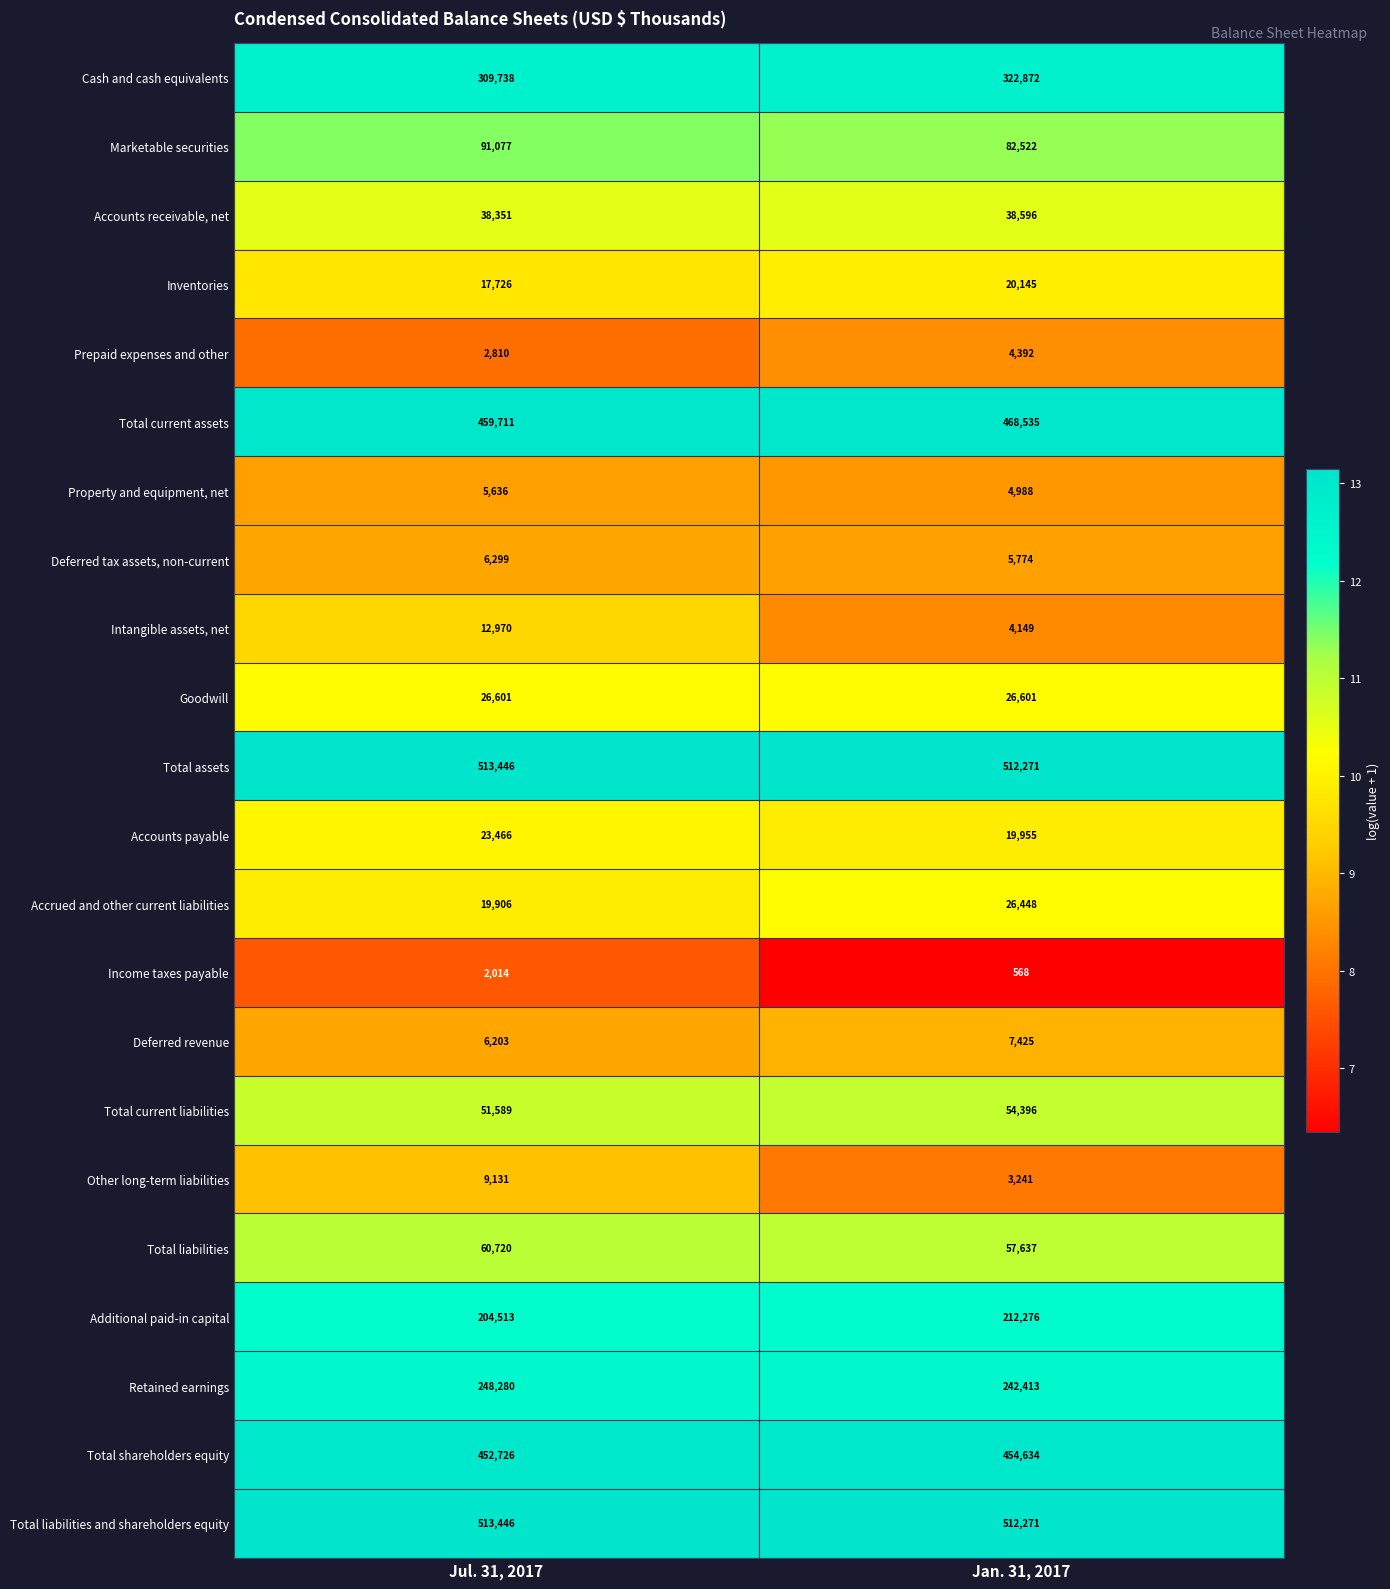

At which label is Additional paid-in capital closest to 208394?

Jul. 31, 2017